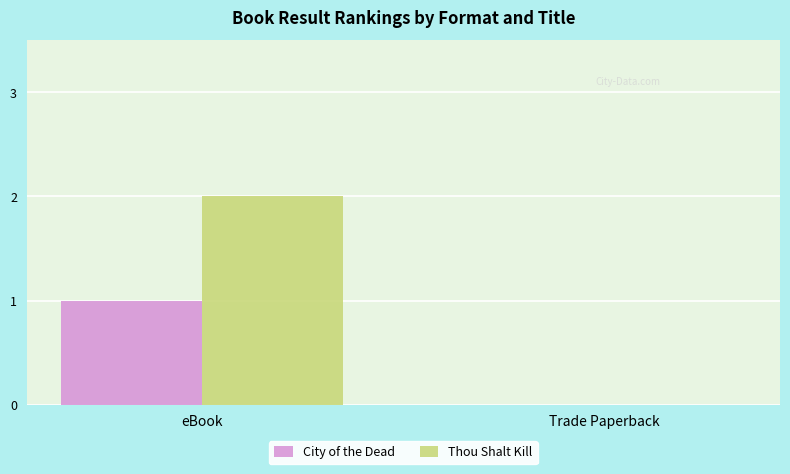

True or false: Thou Shalt Kill has a value of 2 at eBook.

True